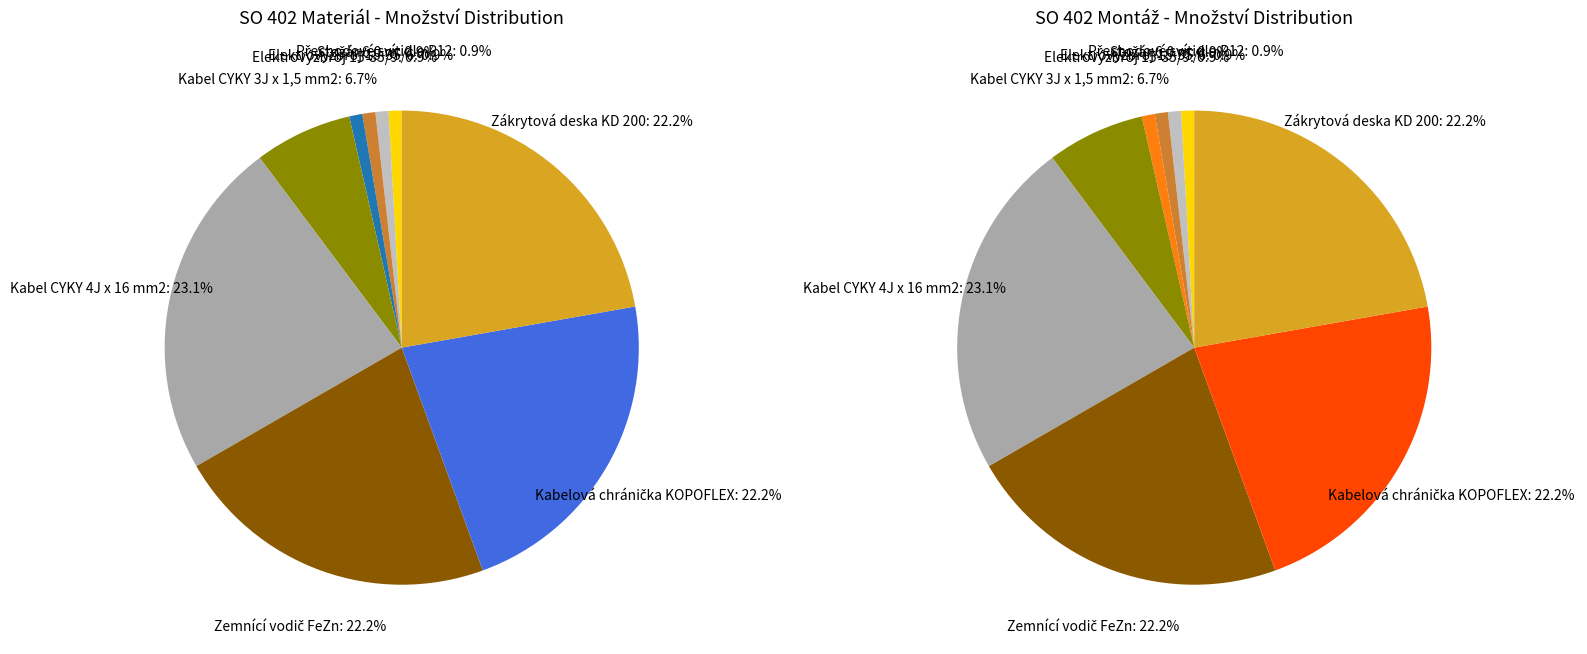

To the nearest percent, what portion does Zemnící vodič FeZn represent?

22%